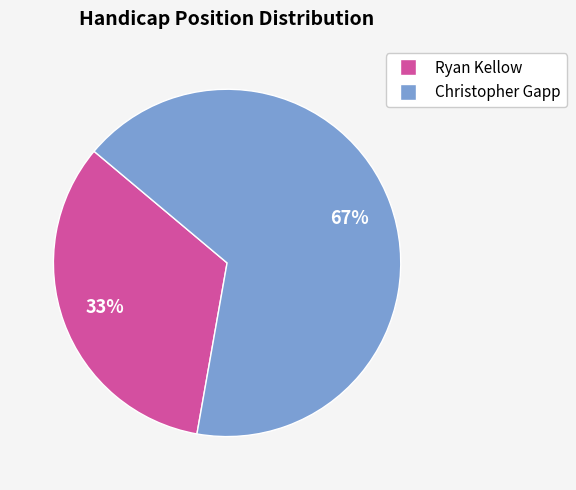

Which slice is the largest?

Christopher Gapp